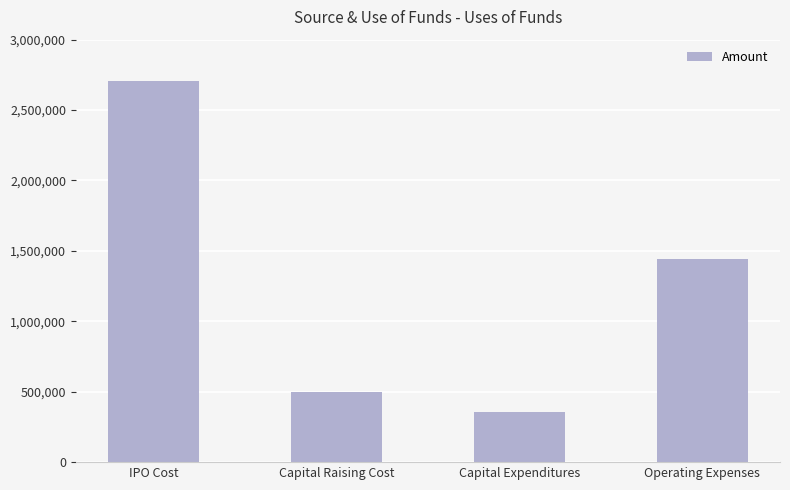

What is the sum of the values at Capital Raising Cost and Operating Expenses?

1940000